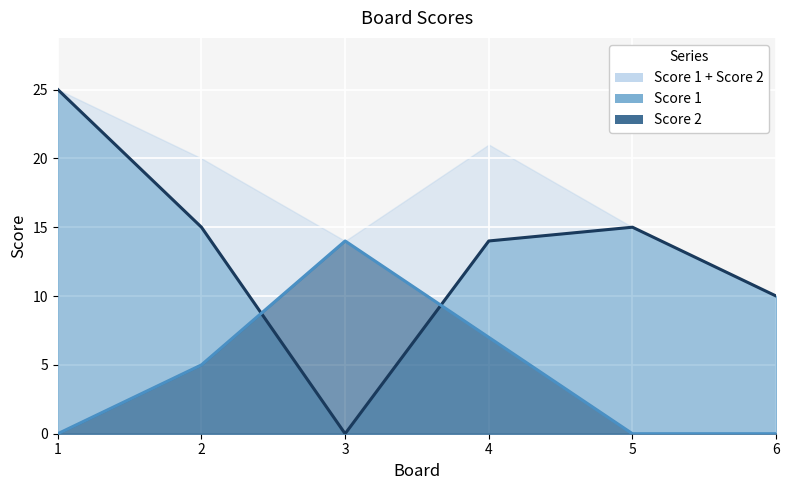

What is the highest value of the Score 1 series?

25